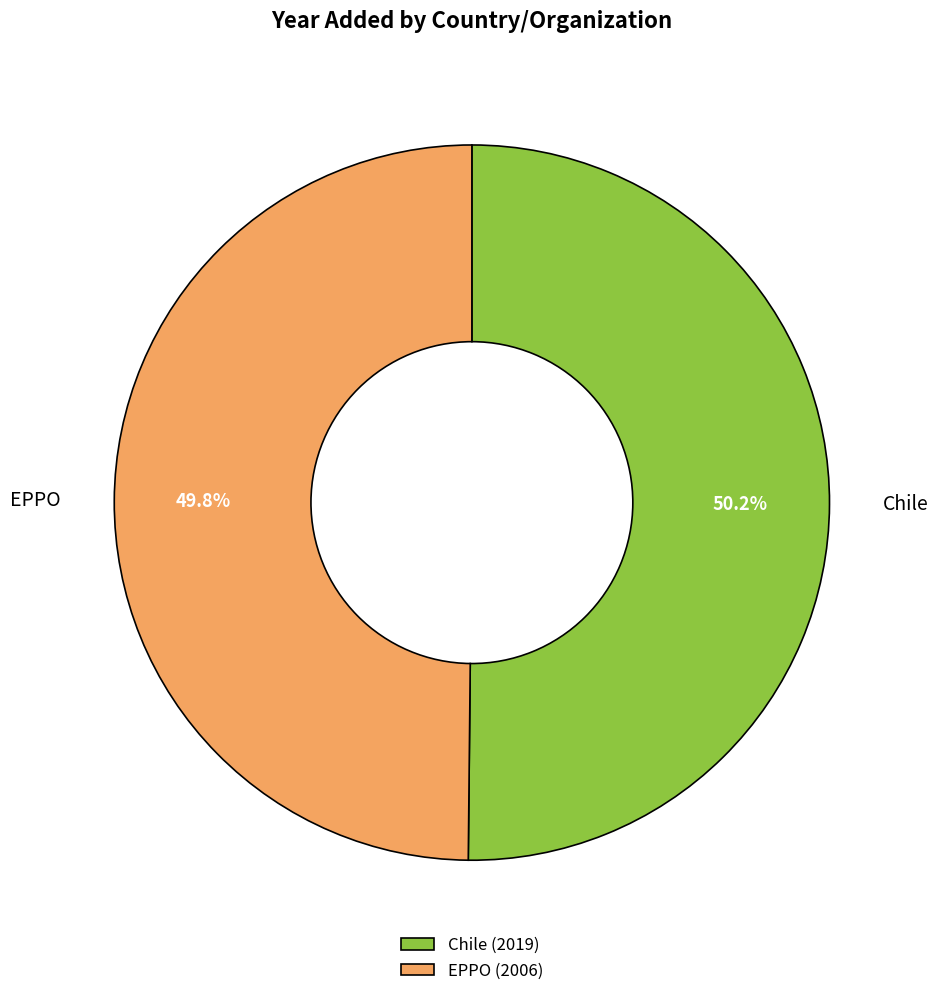

To the nearest percent, what is the combined percentage of Chile and EPPO?

100%